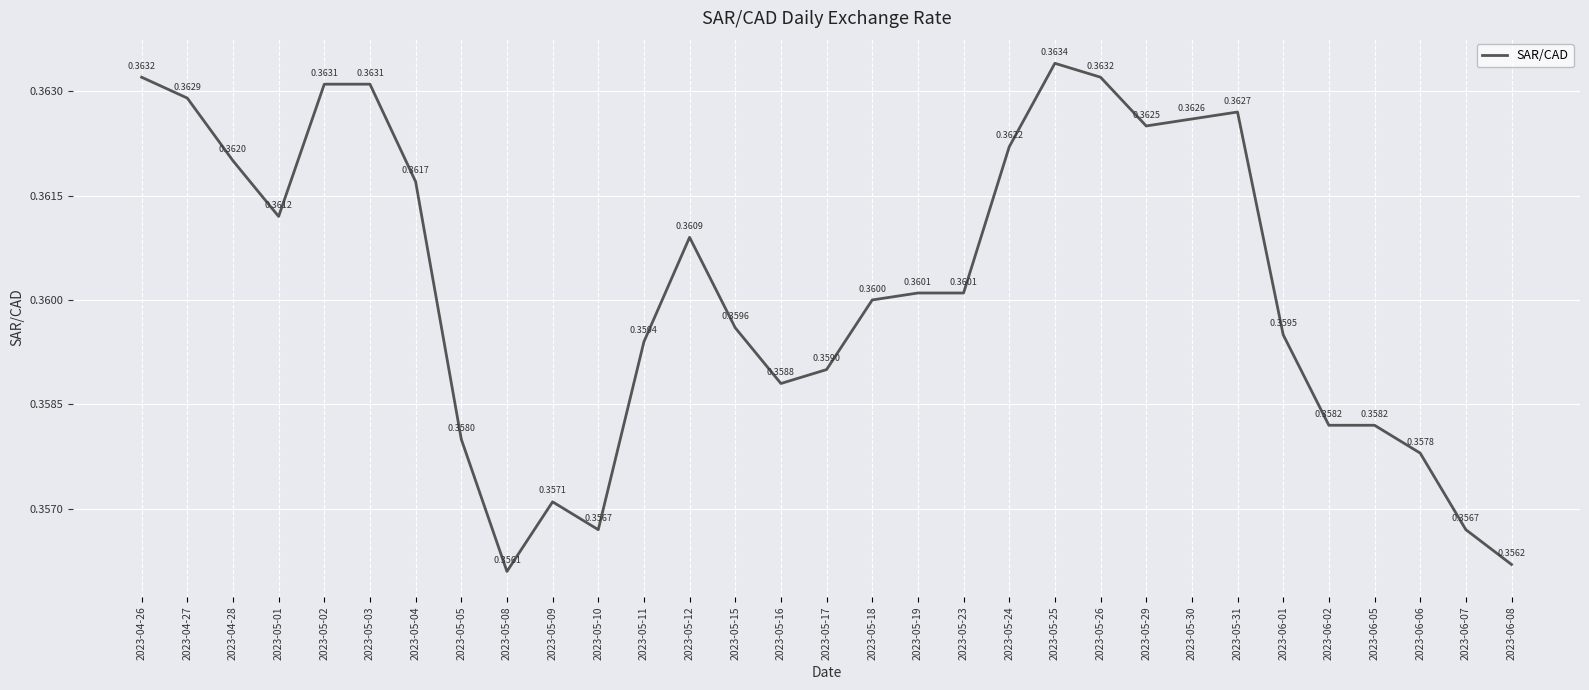

Which has a higher value, 2023-06-08 or 2023-05-18?

2023-05-18